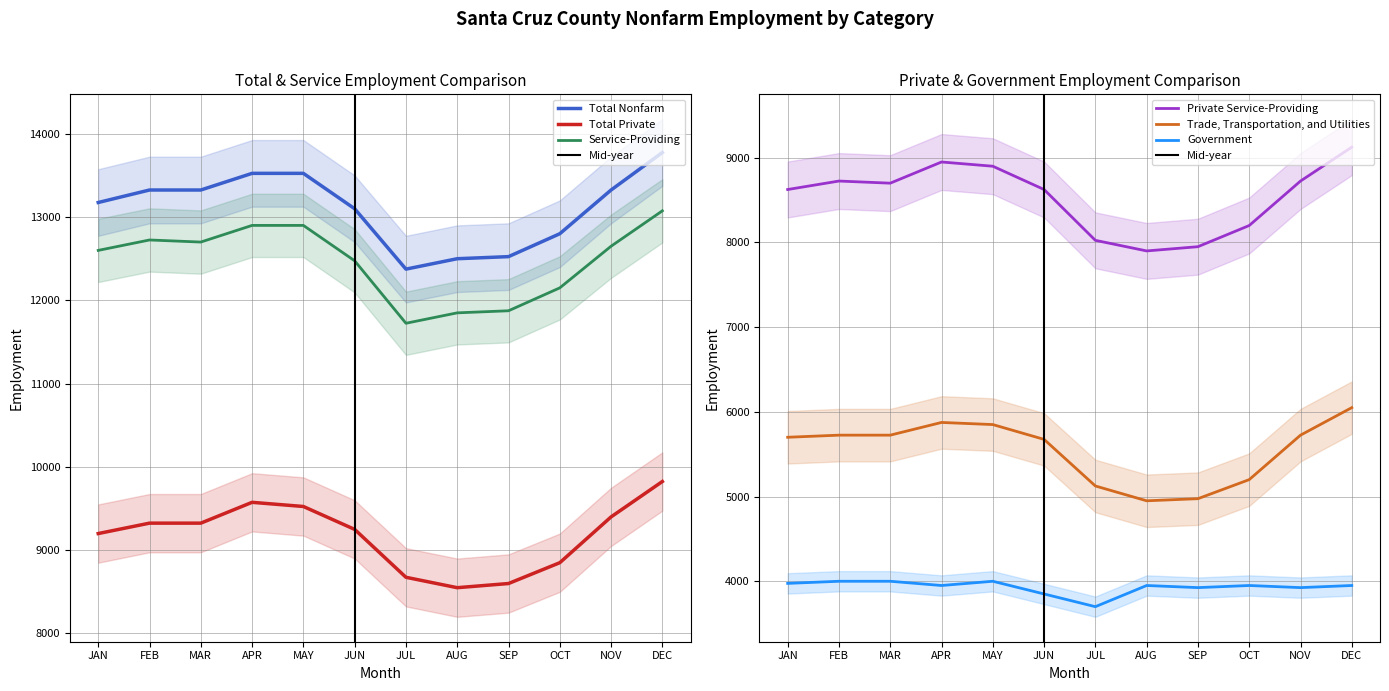

Which category has the highest value in the Total Nonfarm series?

DEC